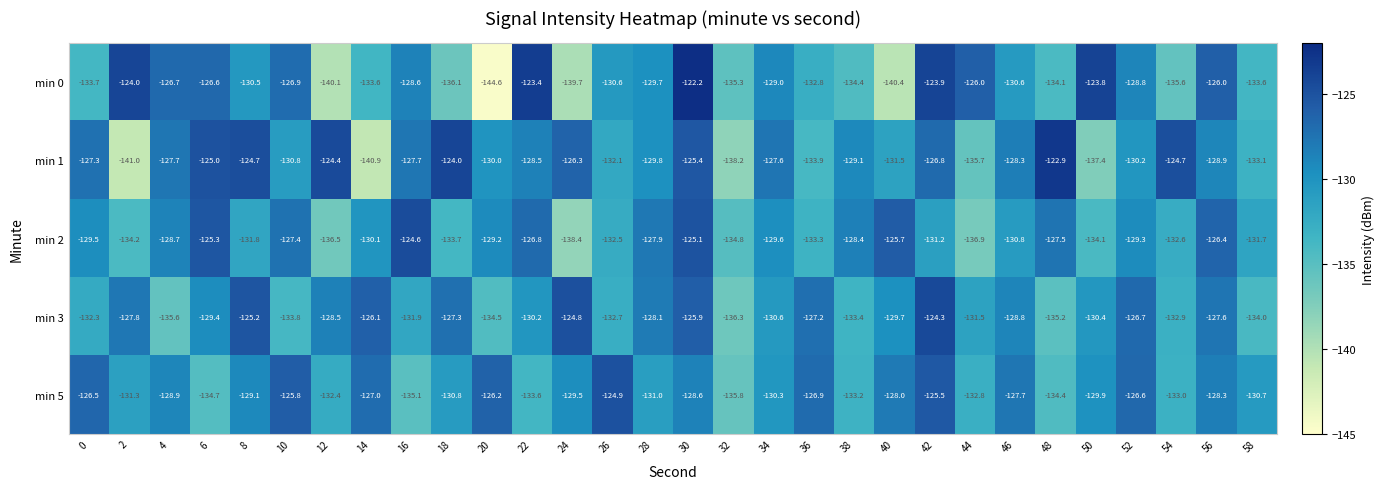

At which category is the sum across all series the highest?

30